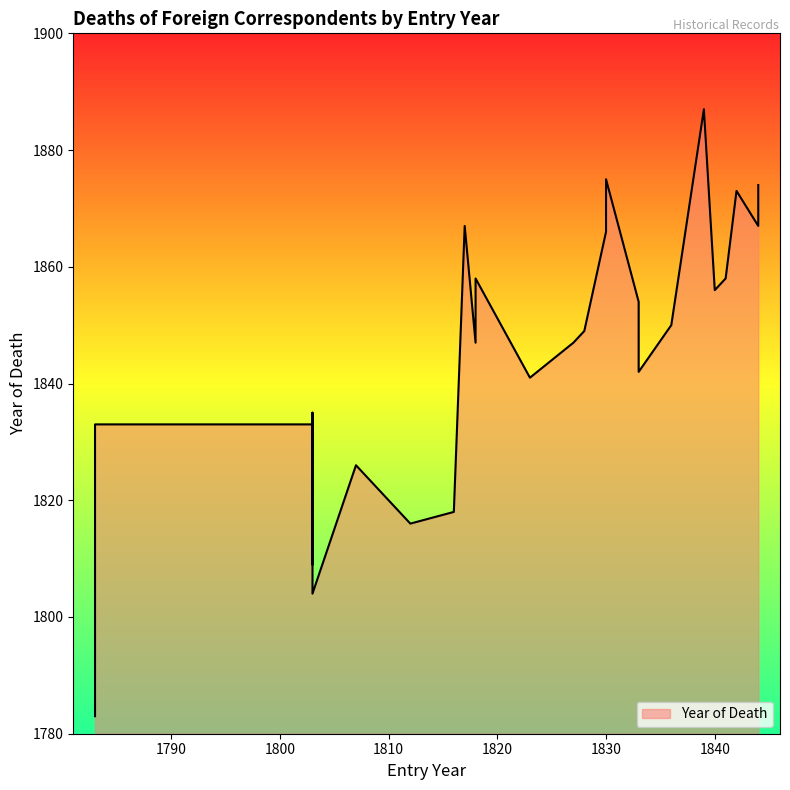

What is the difference between the maximum and second lowest values?

83